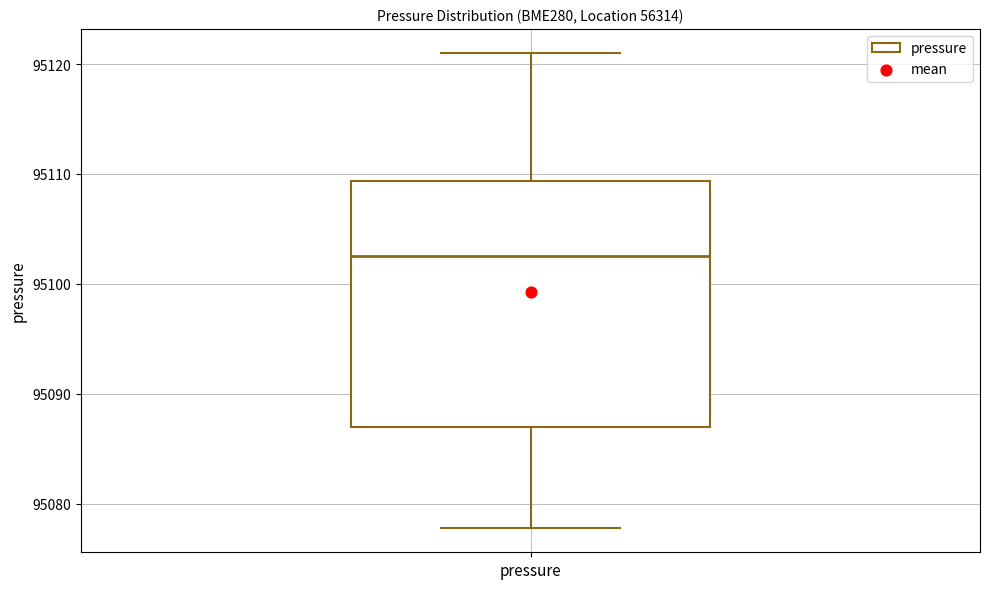

Where does the lower whisker of the box for pressure end on the y-axis? The values are not printed on the chart, so give them approximately, as read against the axis.

95078